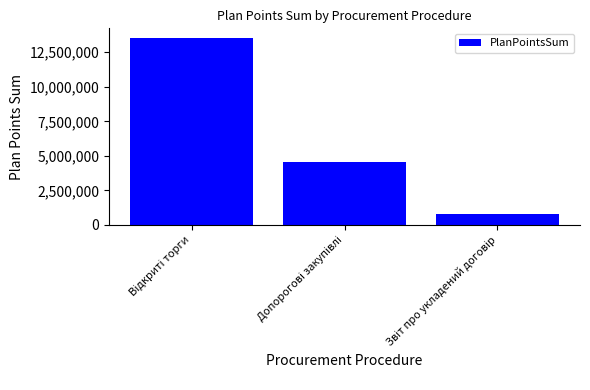

Are the bars grouped side by side (vs. stacked)?

No